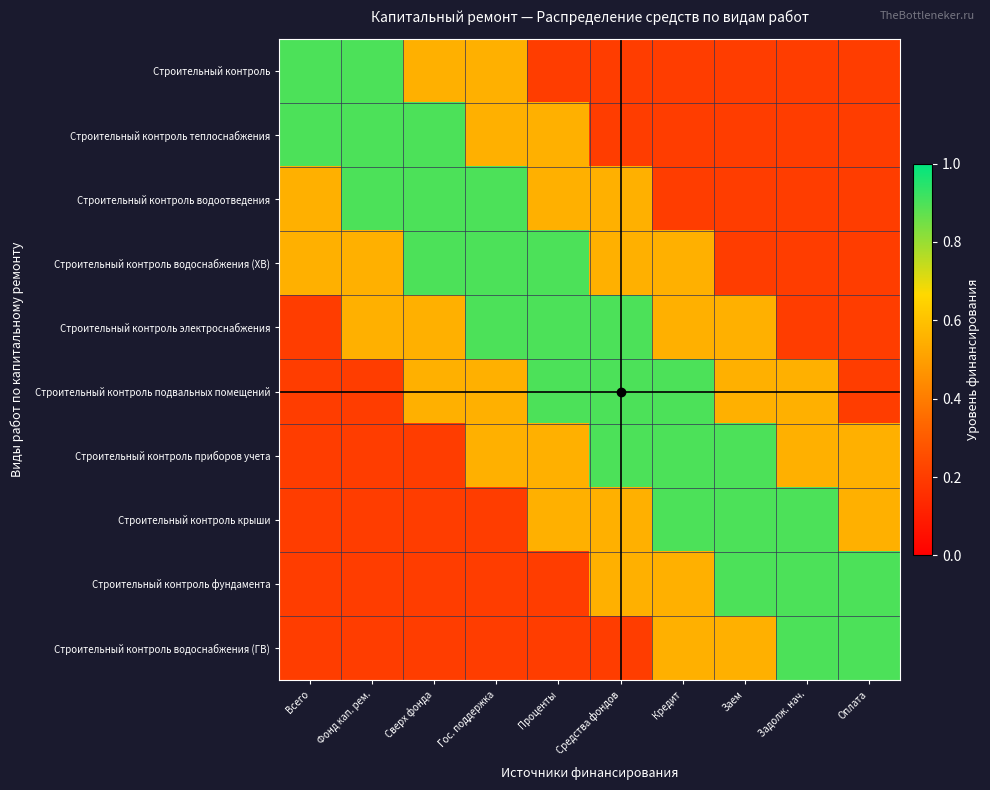

Which has a higher value, Задолж. нач. or Сверх фонда?

Сверх фонда